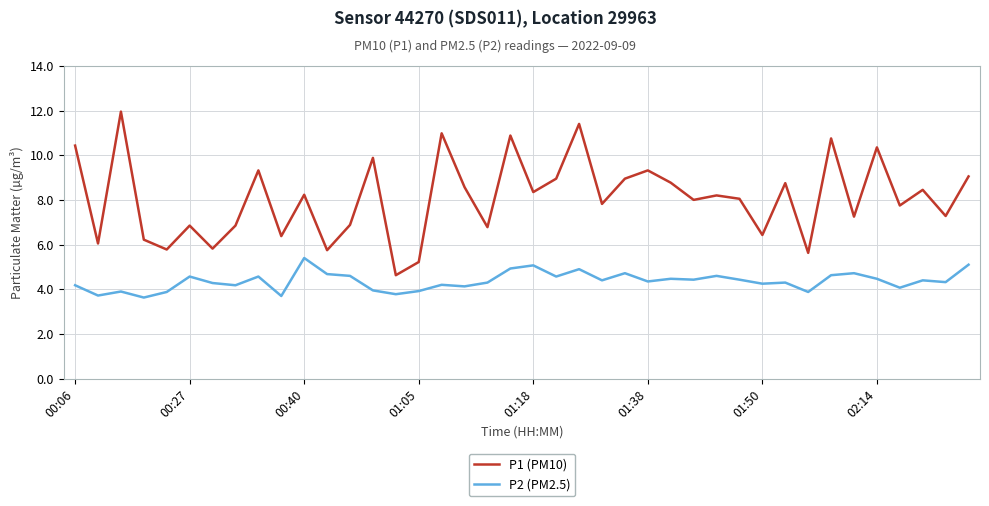

What is the difference between the maximum and minimum values in the P1 (PM10) series?

7.3